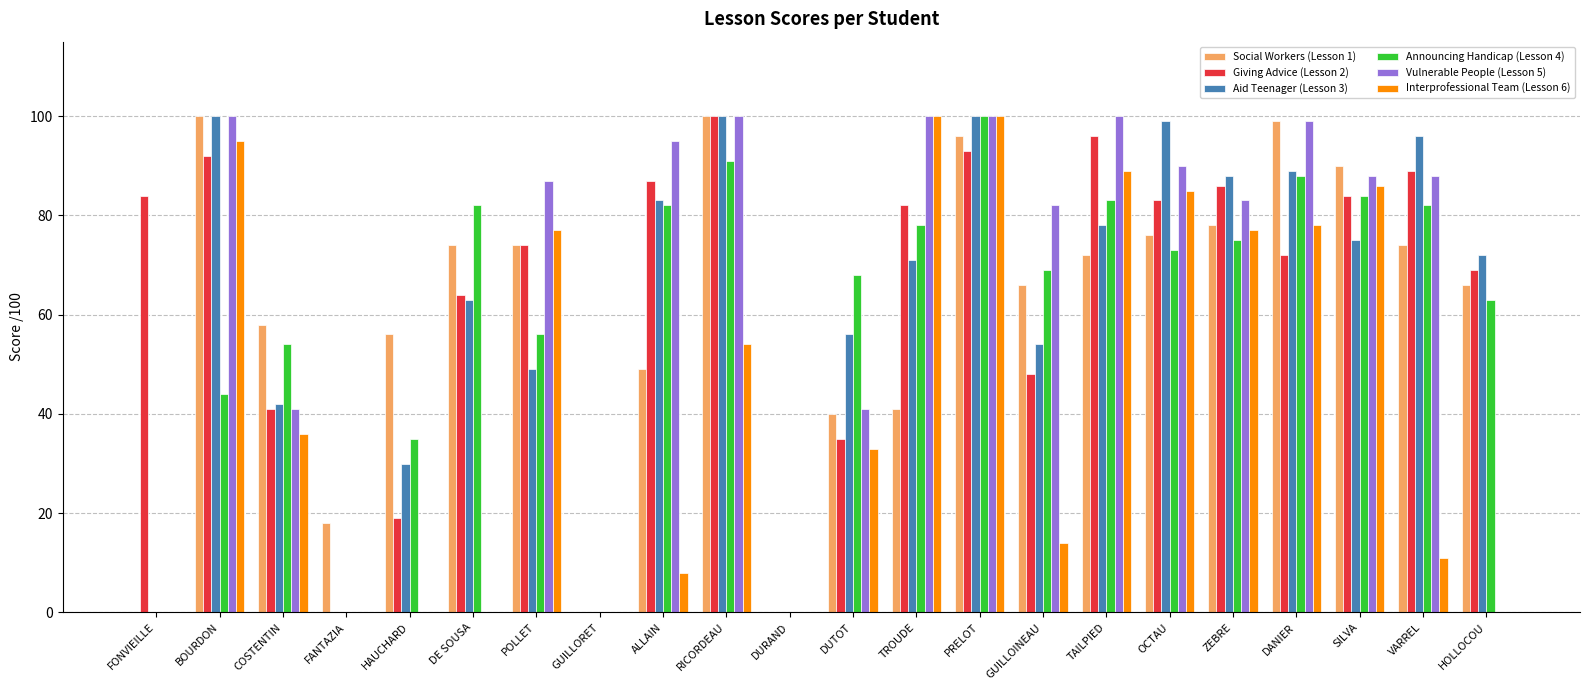

What are all the series names shown in the legend?

Social Workers (Lesson 1), Giving Advice (Lesson 2), Aid Teenager (Lesson 3), Announcing Handicap (Lesson 4), Vulnerable People (Lesson 5), Interprofessional Team (Lesson 6)